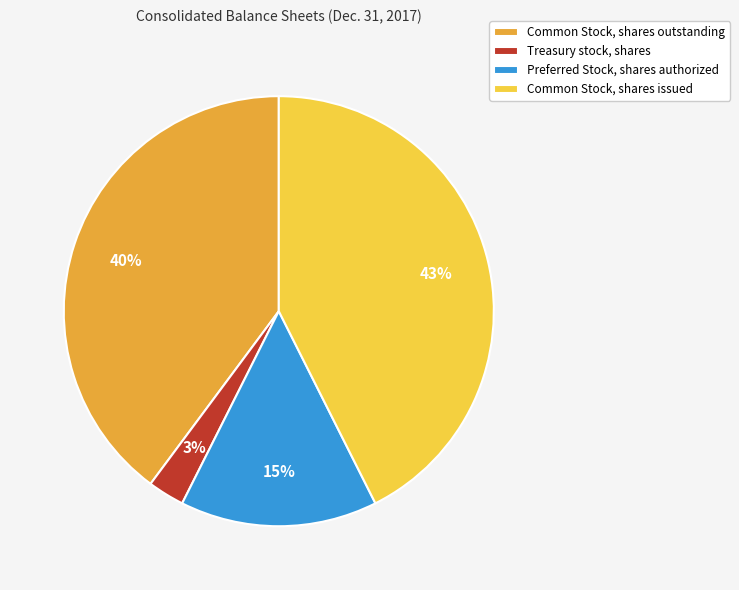

Count the number of slices in the pie.

4